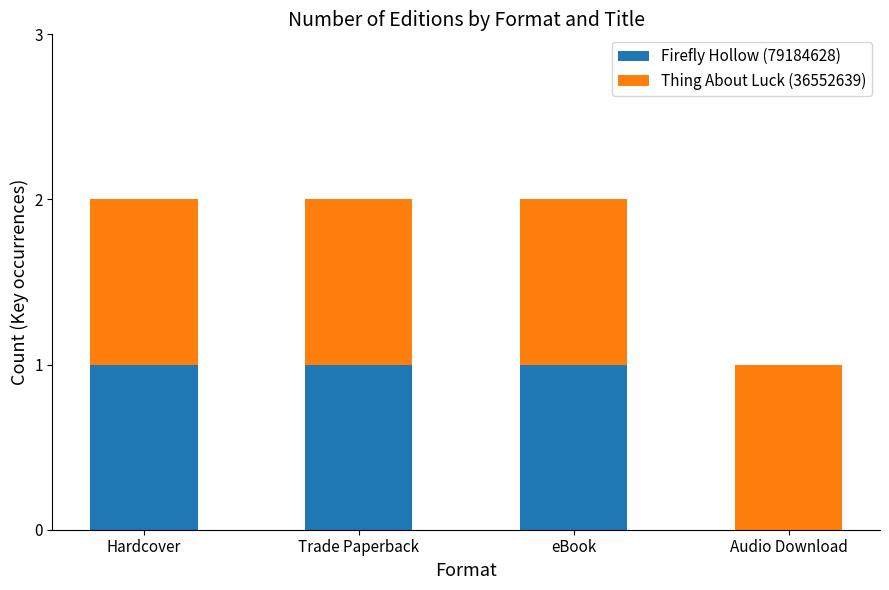

What are all the series names shown in the legend?

Firefly Hollow (79184628), Thing About Luck (36552639)